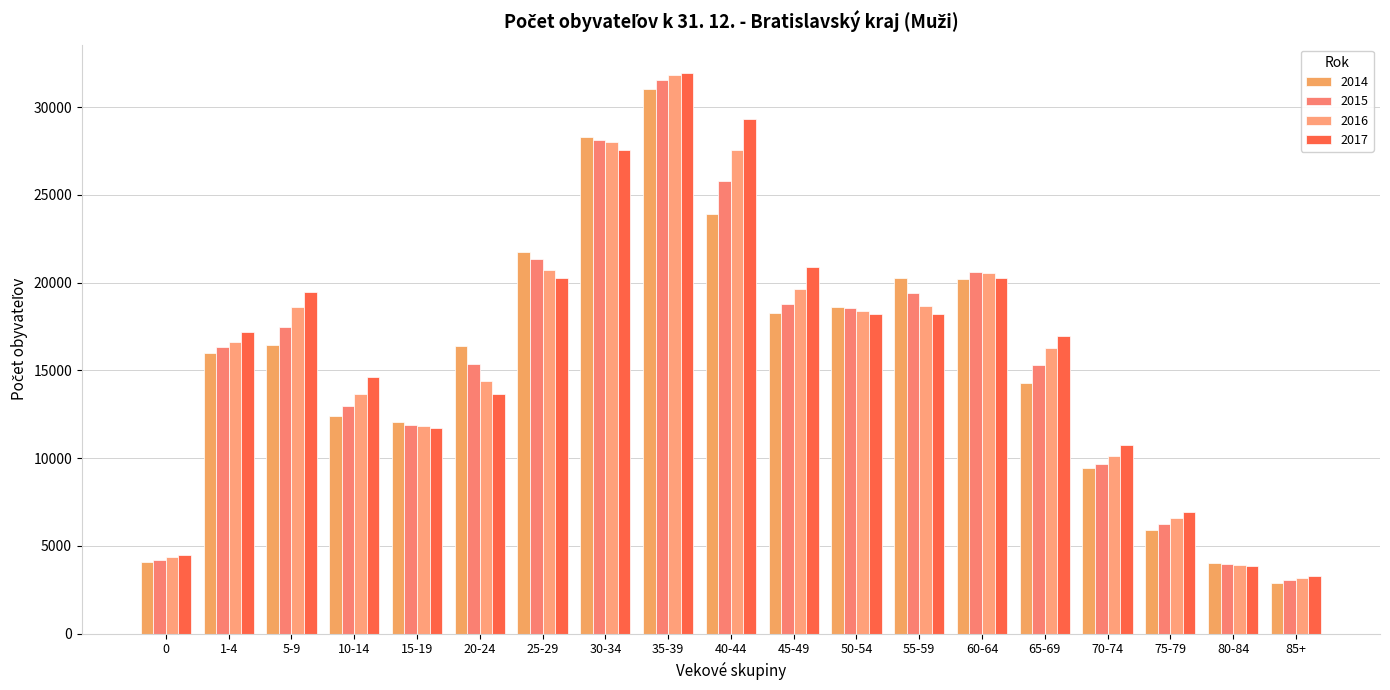

What is the label of the 10th bar from the right?

40-44